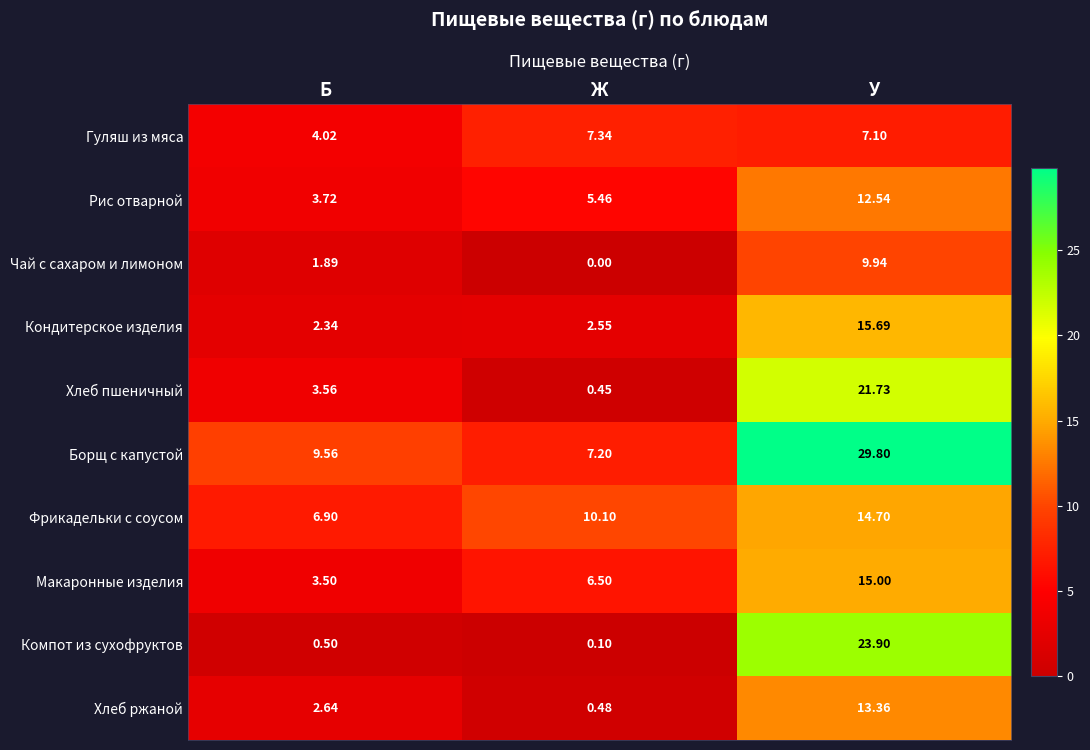

What is the maximum value shown in the chart?

29.8